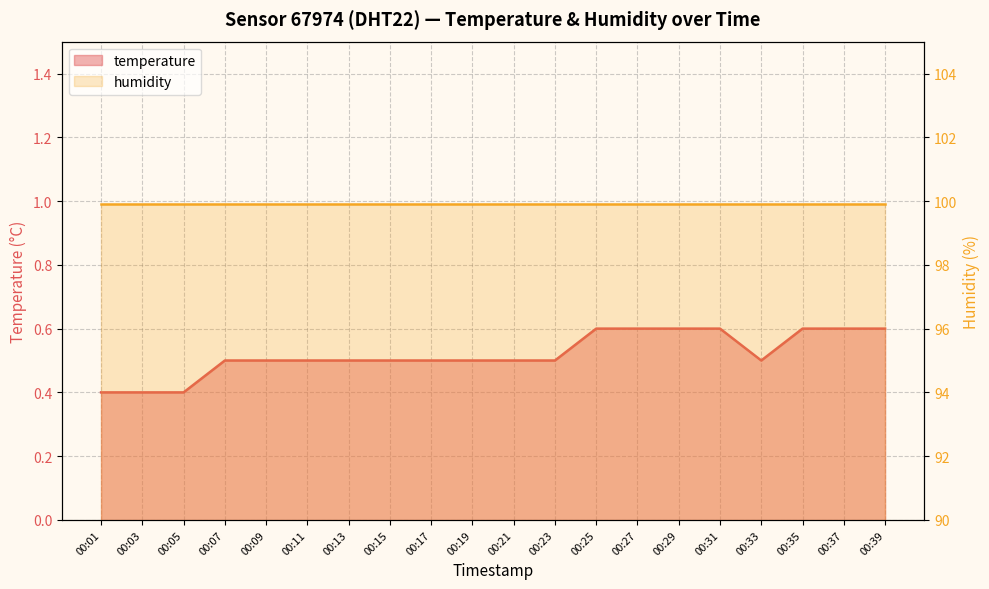

What is the approximate value at 00:07?

0.5